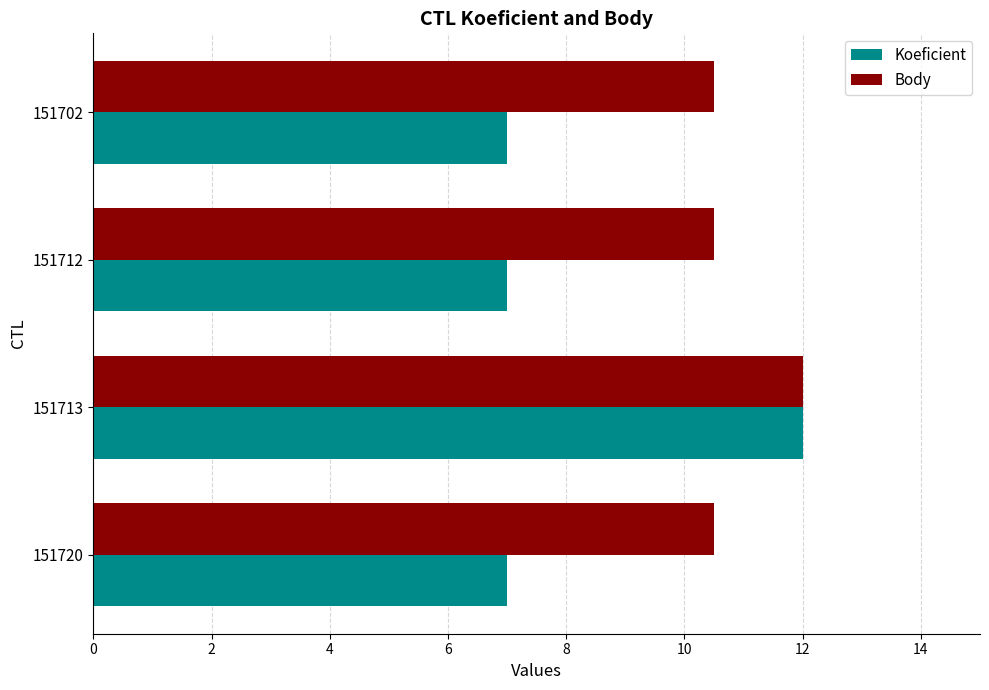

What is the sum of all Koeficient values?

33.0